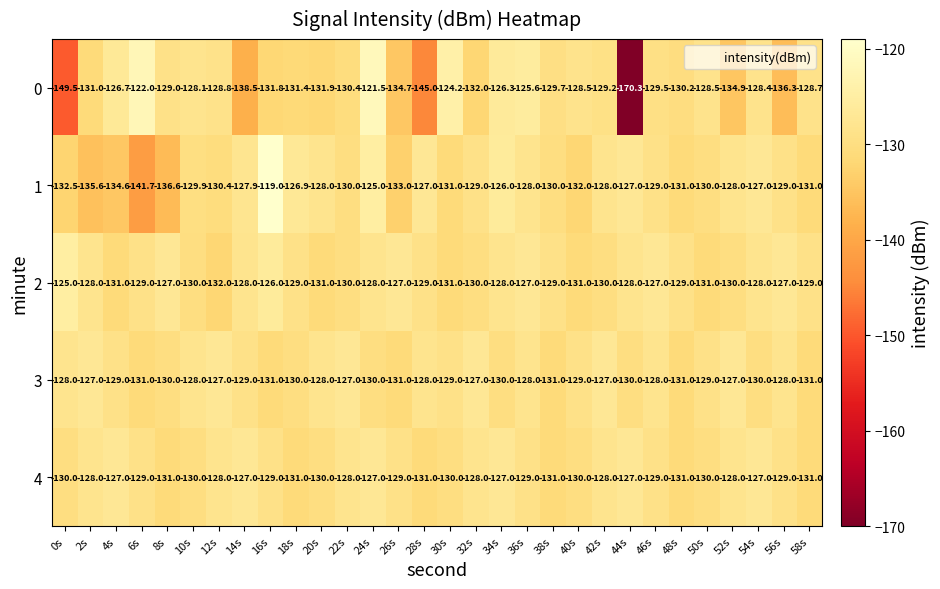

True or false: 1 has a value of -130.0 at 38s.

True